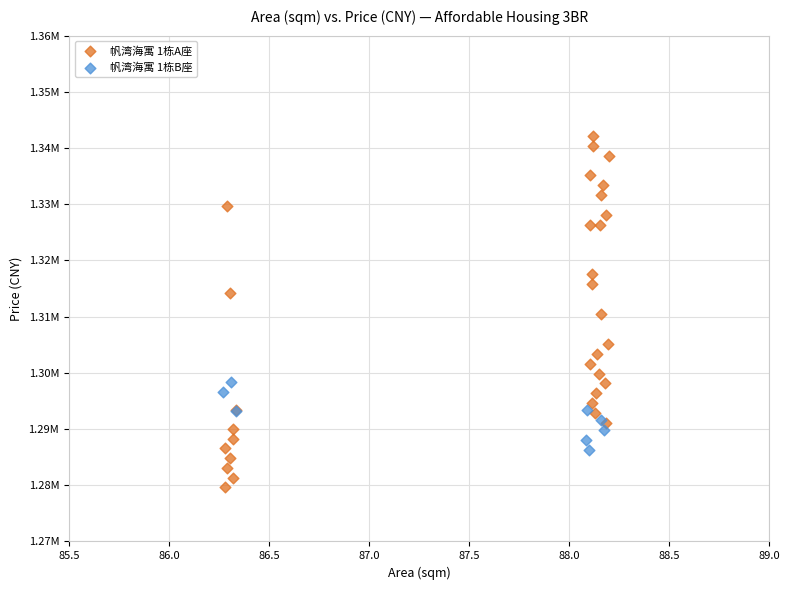

What are all the series names shown in the legend?

帆湾海寓 1栋A座, 帆湾海寓 1栋B座